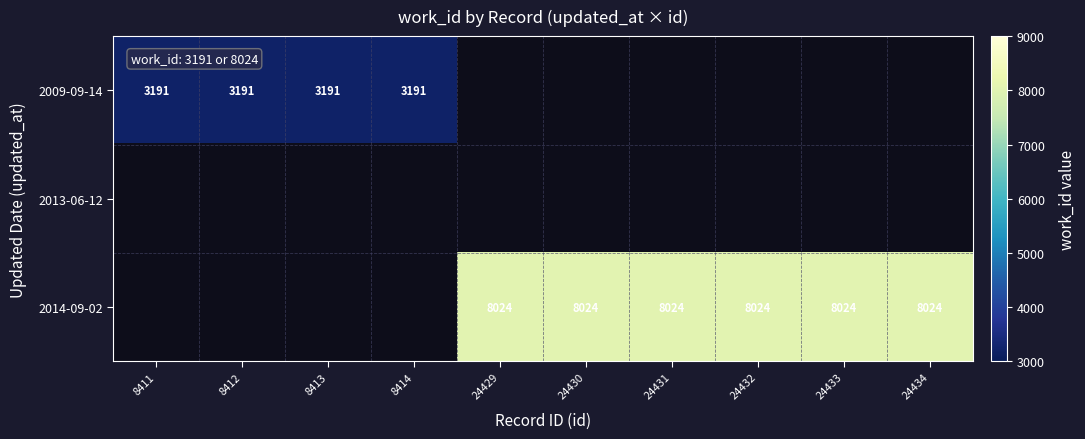

True or false: 2014-09-02 has a value of 8024 at 24429.

True